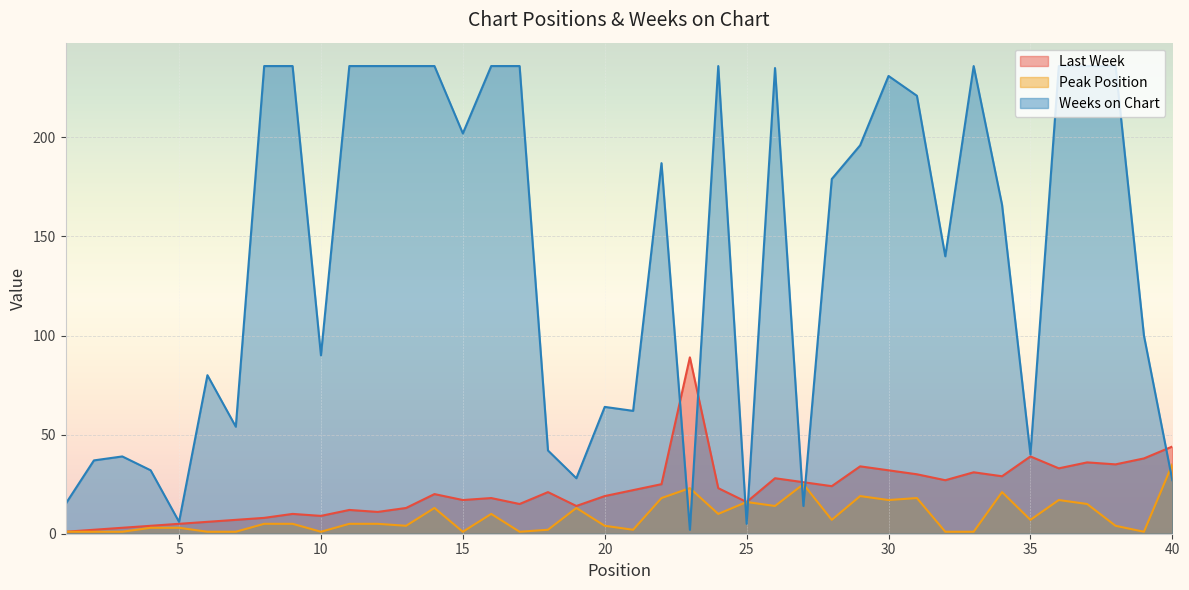

How many times do Peak Position and Weeks on Chart cross each other?

7